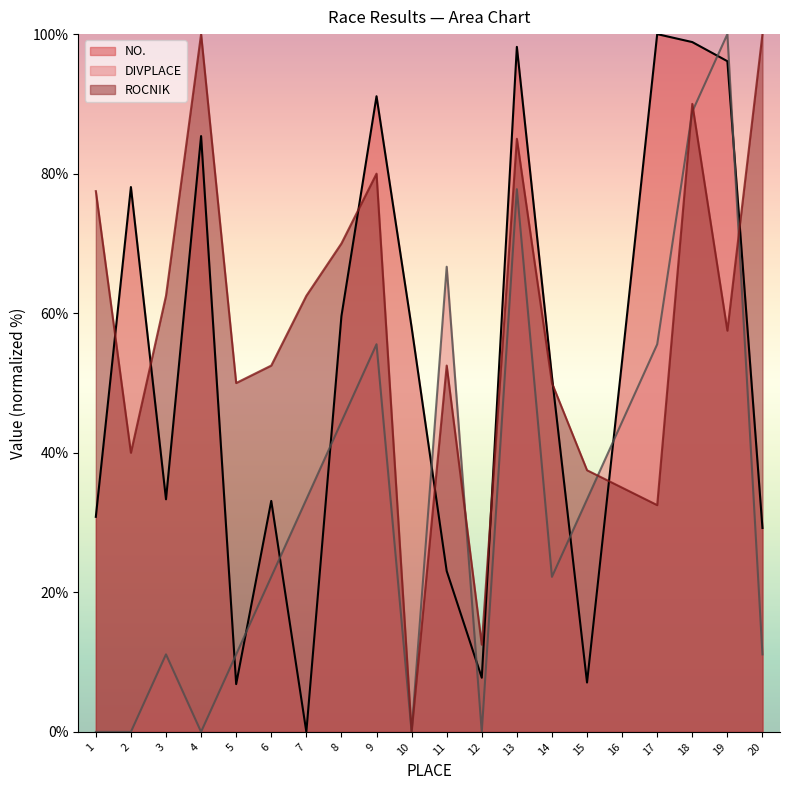

What is the sum of the ROCNIK values at 1 and 20?

177.5